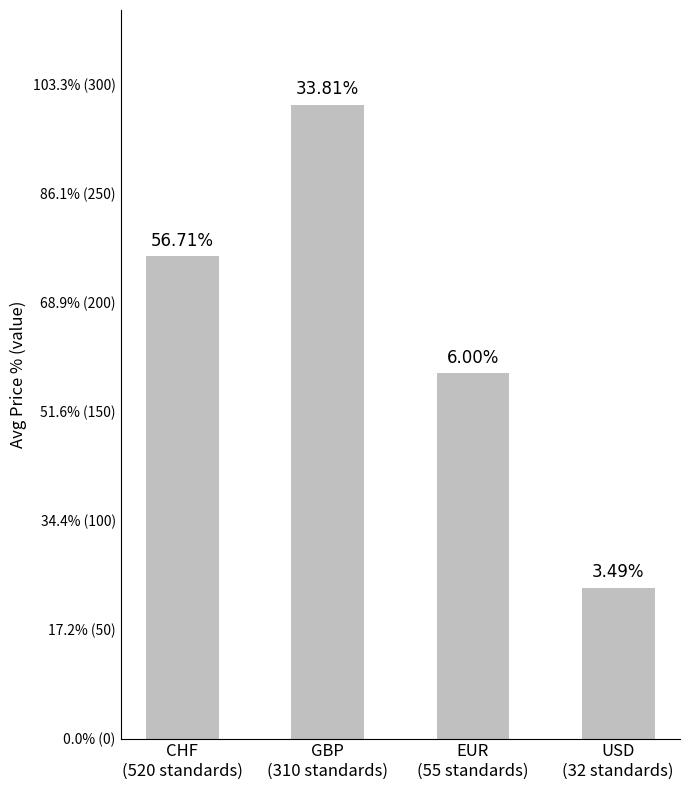

Rank the categories by value from lowest to highest.

USD
(32 standards), EUR
(55 standards), CHF
(520 standards), GBP
(310 standards)